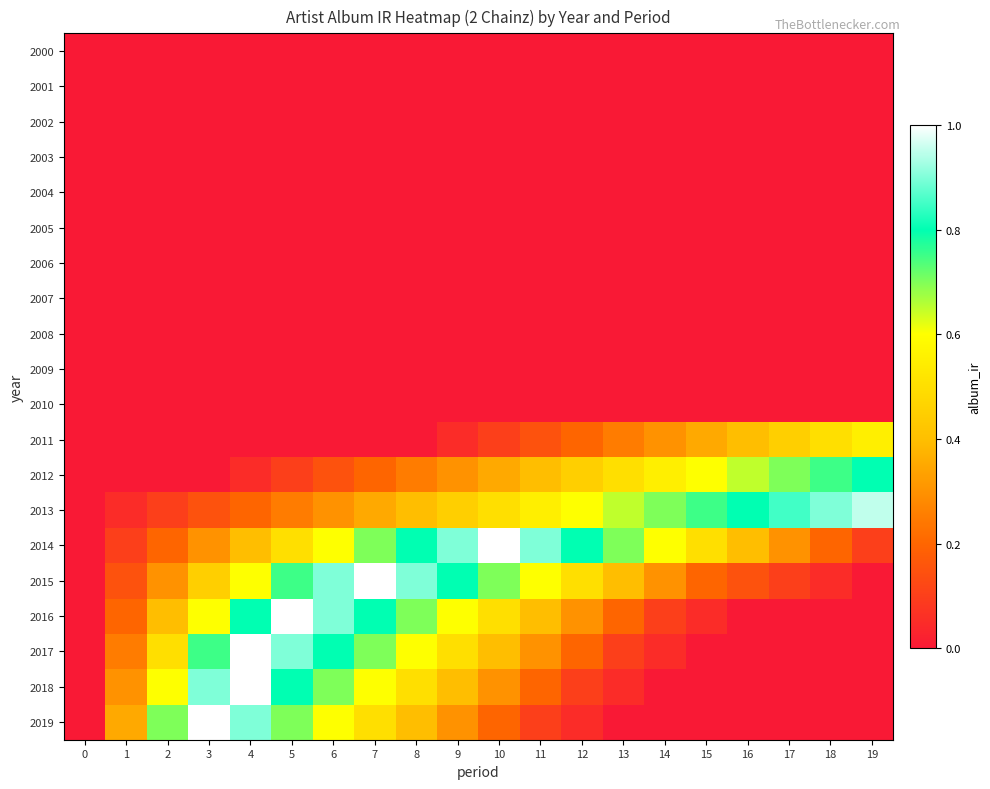

Reading left to right, transcribe all the data shown in this chart.

2000: 0=0.0	1=0.0	2=0.0	3=0.0	4=0.0	5=0.0	6=0.0	7=0.0	8=0.0	9=0.0	10=0.0	11=0.0	12=0.0	13=0.0	14=0.0	15=0.0	16=0.0	17=0.0	18=0.0	19=0.0
2001: 0=0.0	1=0.0	2=0.0	3=0.0	4=0.0	5=0.0	6=0.0	7=0.0	8=0.0	9=0.0	10=0.0	11=0.0	12=0.0	13=0.0	14=0.0	15=0.0	16=0.0	17=0.0	18=0.0	19=0.0
2002: 0=0.0	1=0.0	2=0.0	3=0.0	4=0.0	5=0.0	6=0.0	7=0.0	8=0.0	9=0.0	10=0.0	11=0.0	12=0.0	13=0.0	14=0.0	15=0.0	16=0.0	17=0.0	18=0.0	19=0.0
2003: 0=0.0	1=0.0	2=0.0	3=0.0	4=0.0	5=0.0	6=0.0	7=0.0	8=0.0	9=0.0	10=0.0	11=0.0	12=0.0	13=0.0	14=0.0	15=0.0	16=0.0	17=0.0	18=0.0	19=0.0
2004: 0=0.0	1=0.0	2=0.0	3=0.0	4=0.0	5=0.0	6=0.0	7=0.0	8=0.0	9=0.0	10=0.0	11=0.0	12=0.0	13=0.0	14=0.0	15=0.0	16=0.0	17=0.0	18=0.0	19=0.0
2005: 0=0.0	1=0.0	2=0.0	3=0.0	4=0.0	5=0.0	6=0.0	7=0.0	8=0.0	9=0.0	10=0.0	11=0.0	12=0.0	13=0.0	14=0.0	15=0.0	16=0.0	17=0.0	18=0.0	19=0.0
2006: 0=0.0	1=0.0	2=0.0	3=0.0	4=0.0	5=0.0	6=0.0	7=0.0	8=0.0	9=0.0	10=0.0	11=0.0	12=0.0	13=0.0	14=0.0	15=0.0	16=0.0	17=0.0	18=0.0	19=0.0
2007: 0=0.0	1=0.0	2=0.0	3=0.0	4=0.0	5=0.0	6=0.0	7=0.0	8=0.0	9=0.0	10=0.0	11=0.0	12=0.0	13=0.0	14=0.0	15=0.0	16=0.0	17=0.0	18=0.0	19=0.0
2008: 0=0.0	1=0.0	2=0.0	3=0.0	4=0.0	5=0.0	6=0.0	7=0.0	8=0.0	9=0.0	10=0.0	11=0.0	12=0.0	13=0.0	14=0.0	15=0.0	16=0.0	17=0.0	18=0.0	19=0.0
2009: 0=0.0	1=0.0	2=0.0	3=0.0	4=0.0	5=0.0	6=0.0	7=0.0	8=0.0	9=0.0	10=0.0	11=0.0	12=0.0	13=0.0	14=0.0	15=0.0	16=0.0	17=0.0	18=0.0	19=0.0
2010: 0=0.0	1=0.0	2=0.0	3=0.0	4=0.0	5=0.0	6=0.0	7=0.0	8=0.0	9=0.0	10=0.0	11=0.0	12=0.0	13=0.0	14=0.0	15=0.0	16=0.0	17=0.0	18=0.0	19=0.0
2011: 0=0.0	1=0.0	2=0.0	3=0.0	4=0.0	5=0.0	6=0.0	7=0.0	8=0.0	9=0.1	10=0.1	11=0.1	12=0.2	13=0.2	14=0.3	15=0.3	16=0.4	17=0.5	18=0.5	19=0.6
2012: 0=0.0	1=0.0	2=0.0	3=0.0	4=0.1	5=0.1	6=0.1	7=0.2	8=0.2	9=0.3	10=0.3	11=0.4	12=0.5	13=0.5	14=0.6	15=0.6	16=0.7	17=0.7	18=0.8	19=0.8
2013: 0=0.0	1=0.1	2=0.1	3=0.1	4=0.2	5=0.2	6=0.3	7=0.3	8=0.4	9=0.5	10=0.5	11=0.6	12=0.6	13=0.7	14=0.7	15=0.8	16=0.8	17=0.8	18=0.9	19=0.9
2014: 0=0.0	1=0.1	2=0.2	3=0.3	4=0.4	5=0.5	6=0.6	7=0.7	8=0.8	9=0.9	10=1.0	11=0.9	12=0.8	13=0.7	14=0.6	15=0.5	16=0.4	17=0.3	18=0.2	19=0.1
2015: 0=0.0	1=0.1	2=0.3	3=0.5	4=0.6	5=0.8	6=0.9	7=1.0	8=0.9	9=0.8	10=0.7	11=0.6	12=0.5	13=0.4	14=0.3	15=0.2	16=0.1	17=0.1	18=0.1	19=0.0
2016: 0=0.0	1=0.2	2=0.4	3=0.6	4=0.8	5=1.0	6=0.9	7=0.8	8=0.7	9=0.6	10=0.5	11=0.4	12=0.3	13=0.2	14=0.1	15=0.1	16=0.0	17=0.0	18=0.0	19=0.0
2017: 0=0.0	1=0.2	2=0.5	3=0.8	4=1.0	5=0.9	6=0.8	7=0.7	8=0.6	9=0.5	10=0.4	11=0.3	12=0.2	13=0.1	14=0.1	15=0.0	16=0.0	17=0.0	18=0.0	19=0.0
2018: 0=0.0	1=0.3	2=0.6	3=0.9	4=1.0	5=0.8	6=0.7	7=0.6	8=0.5	9=0.4	10=0.3	11=0.2	12=0.1	13=0.1	14=0.0	15=0.0	16=0.0	17=0.0	18=0.0	19=0.0
2019: 0=0.0	1=0.3	2=0.7	3=1.0	4=0.9	5=0.7	6=0.6	7=0.5	8=0.4	9=0.3	10=0.2	11=0.1	12=0.1	13=0.0	14=0.0	15=0.0	16=0.0	17=0.0	18=0.0	19=0.0